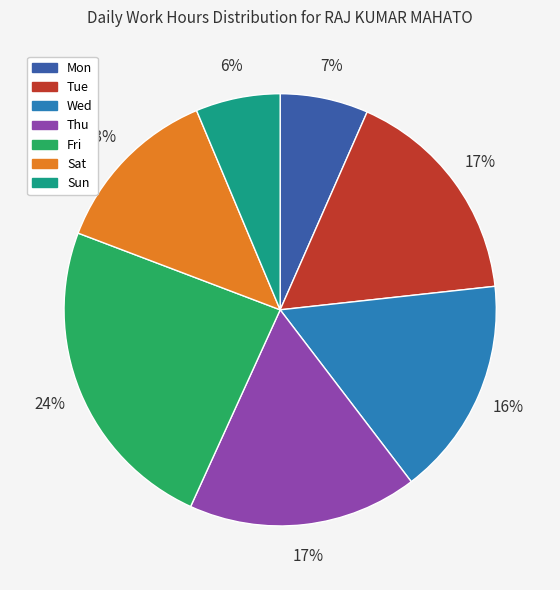

Is the sum of Sat and Mon greater than half?

No